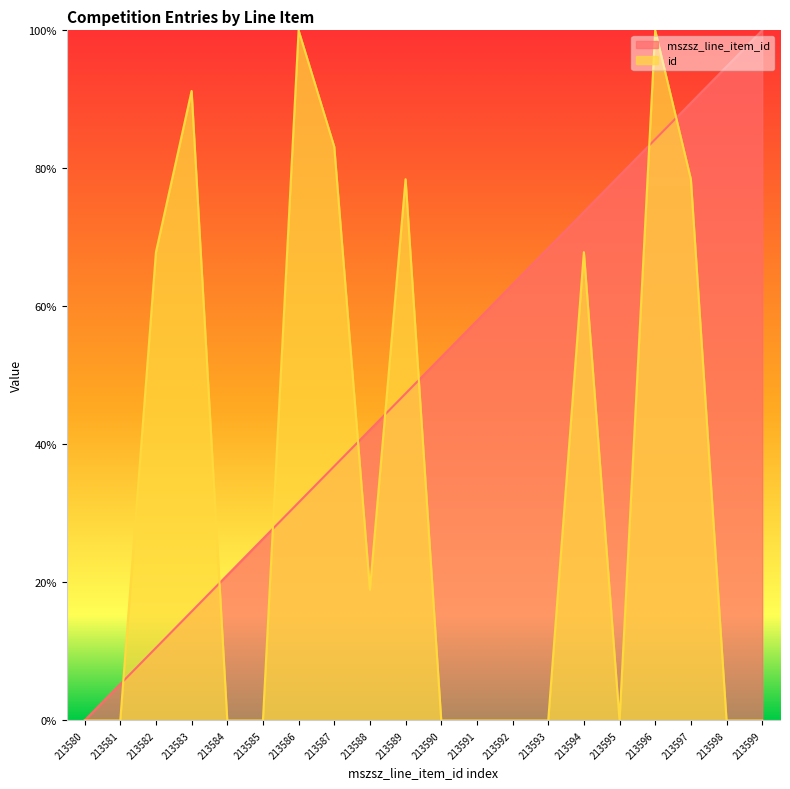

Does the chart display data point markers on the line(s)?

No